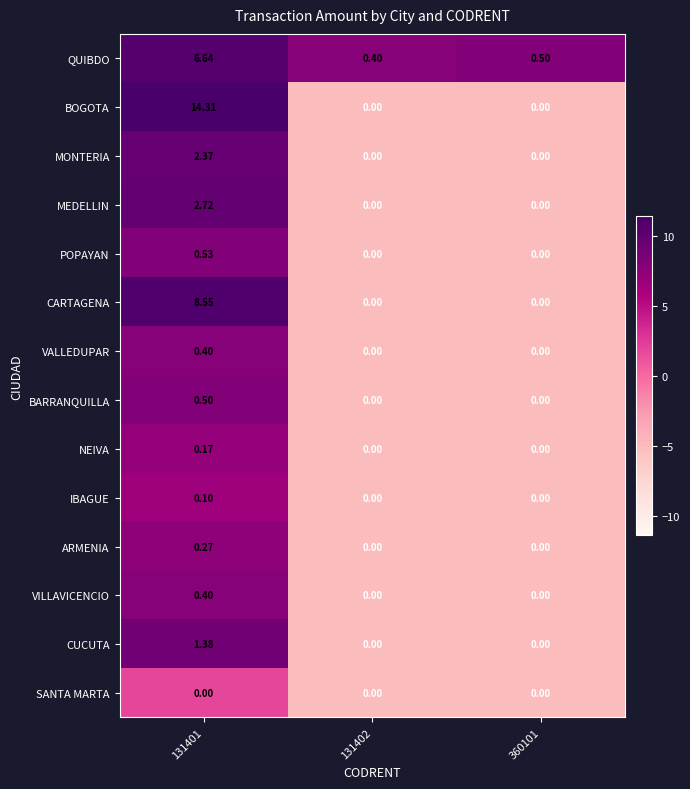

Which series has the widest spread of values?

BOGOTA